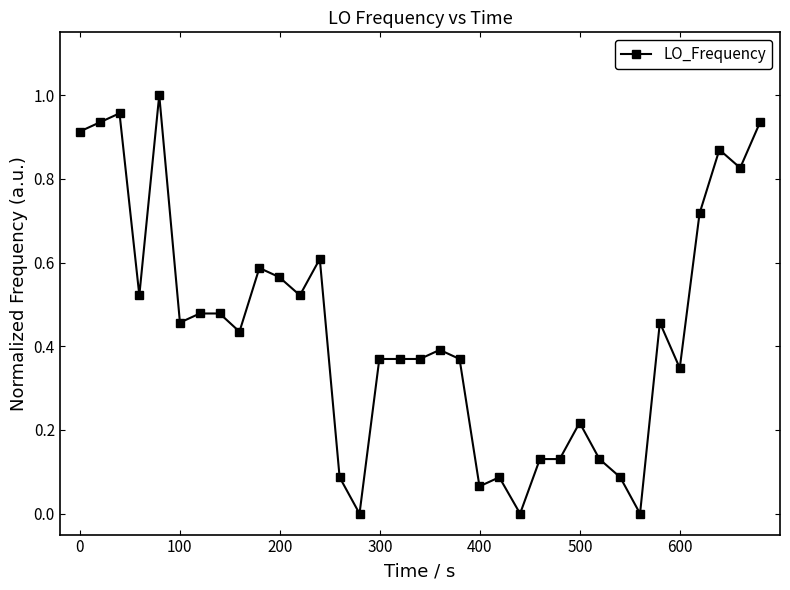

True or false: there are more than 2 points higher than both neighbors.

True